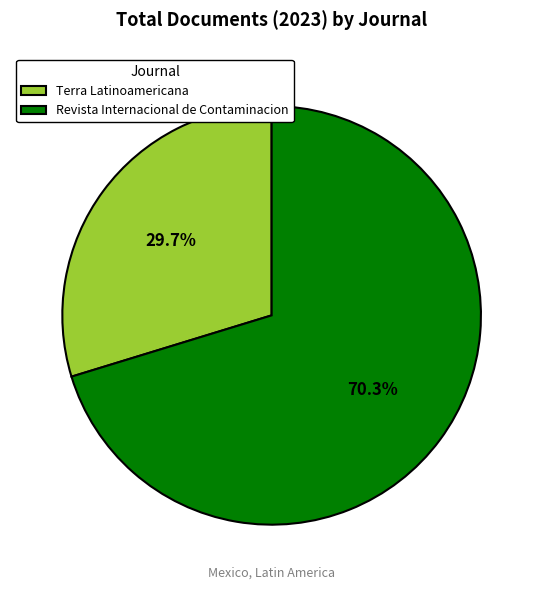

Rank the categories by value from lowest to highest.

Terra Latinoamericana, Revista Internacional de Contaminacion